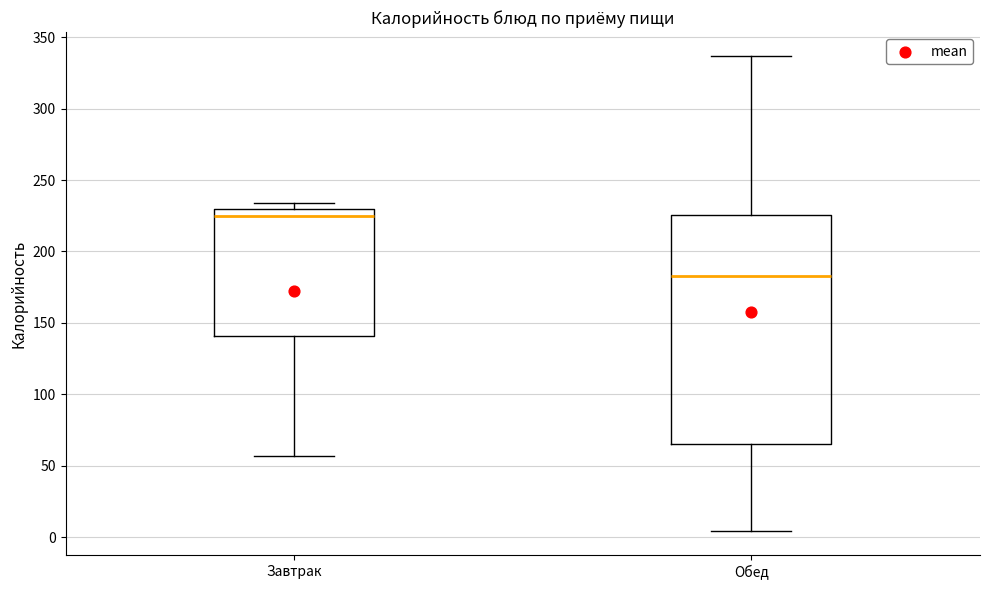

Which box is the tallest, from its lower edge to its upper edge?

Обед